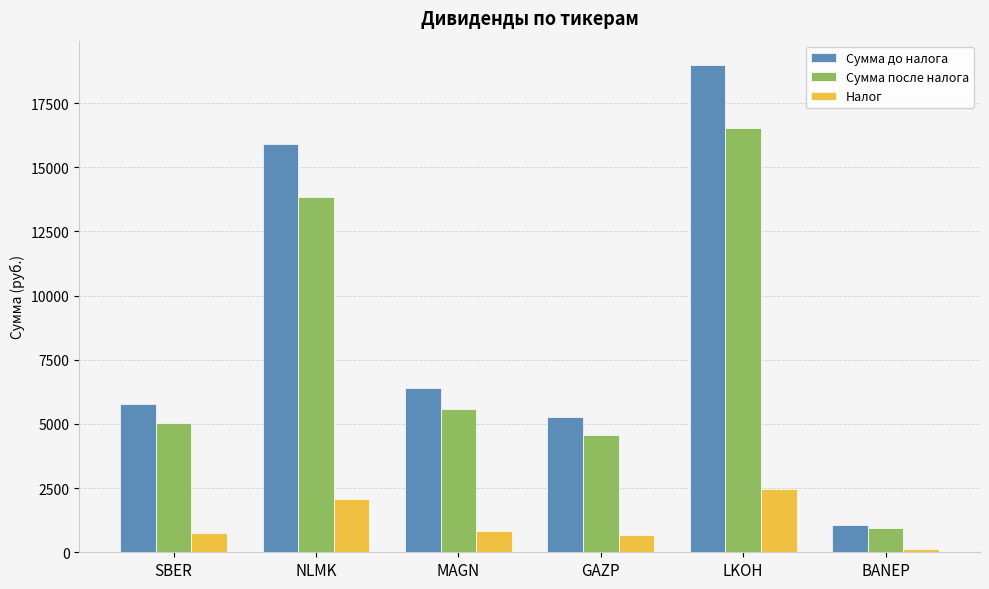

At which label does Сумма после налога reach its peak?

LKOH